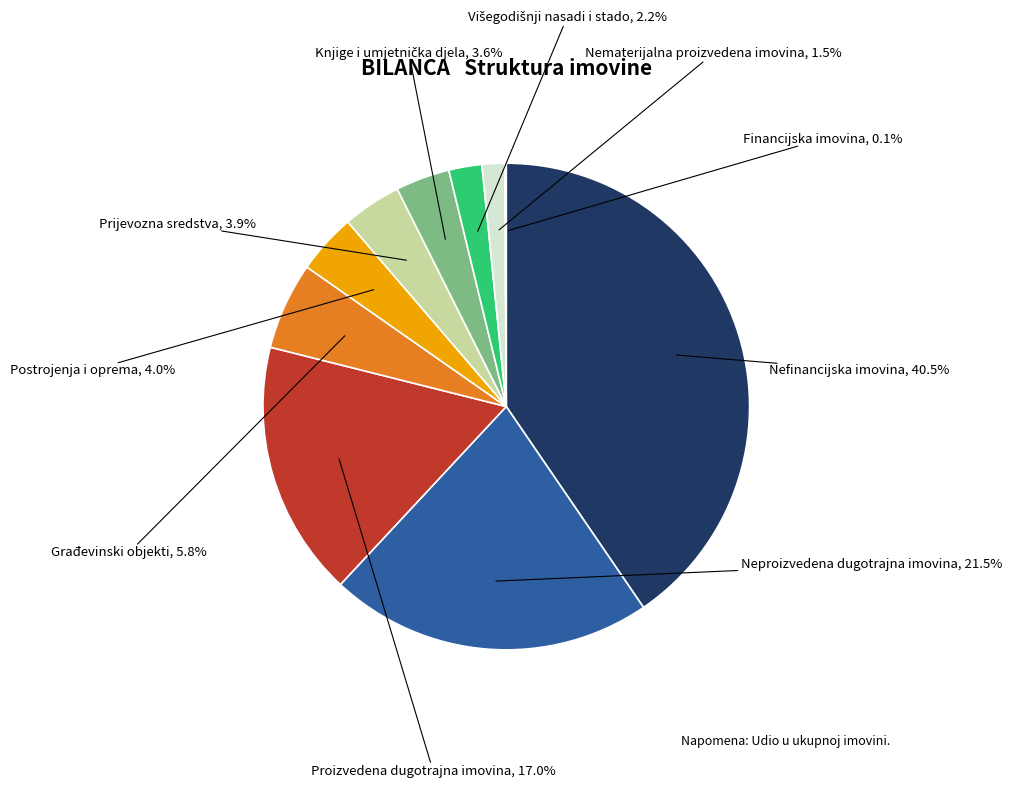

Is there any slice that represents more than half of the pie?

No